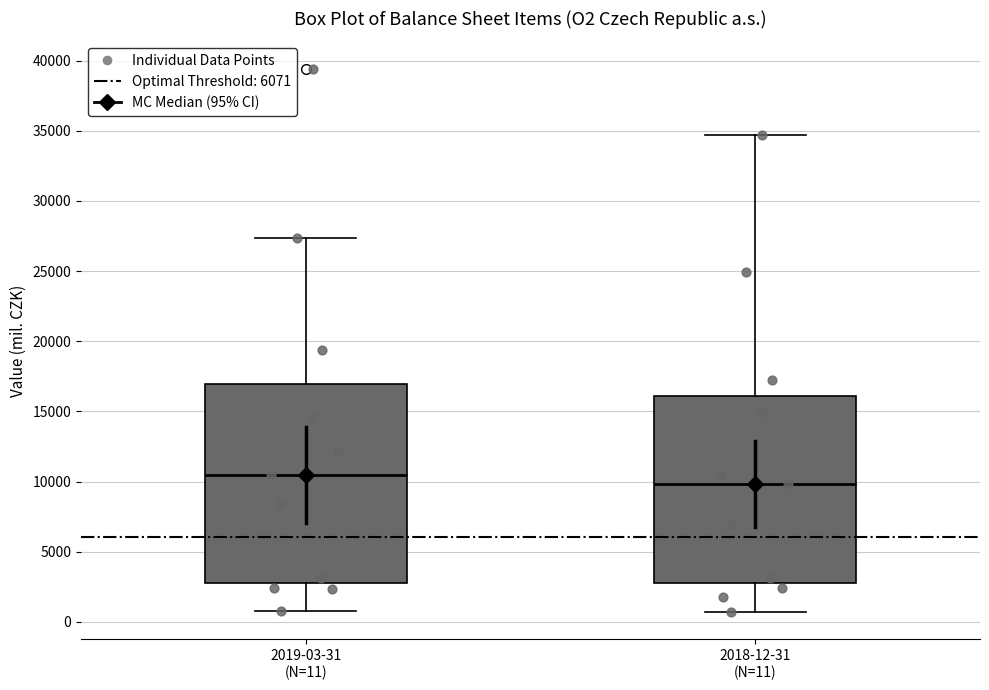

Which box's median line is the highest?

2019-03-31 (N=11)